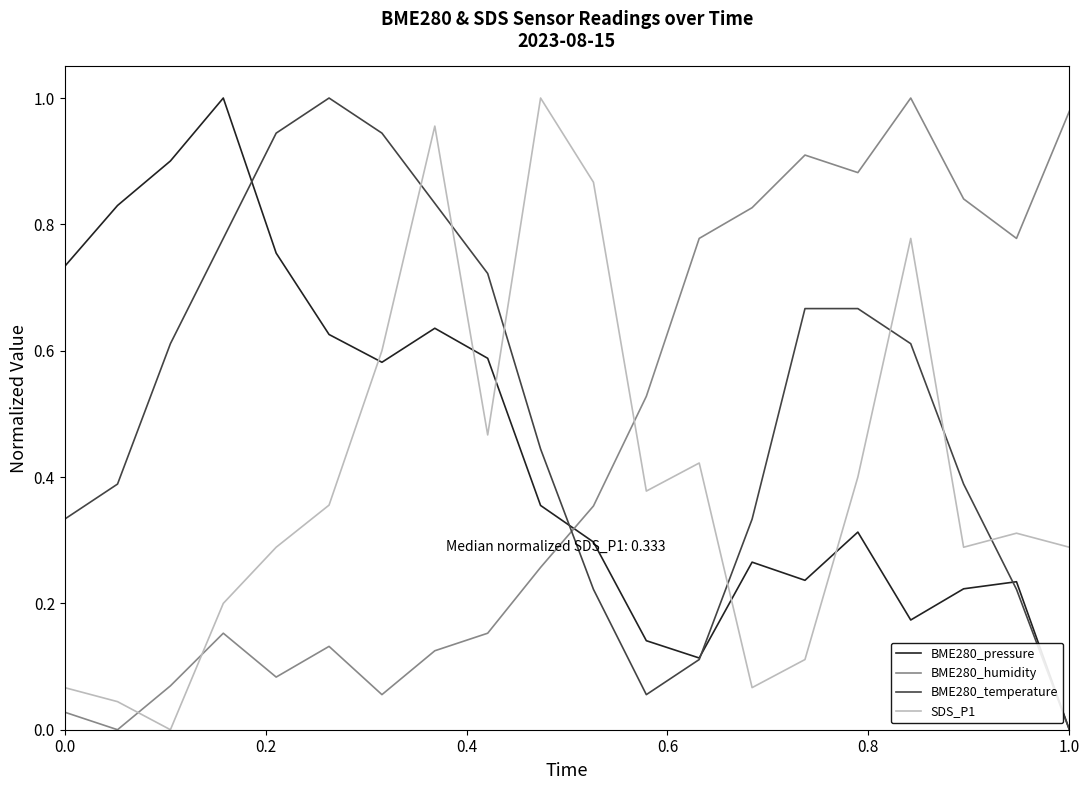

How many interior local valleys does the BME280_pressure series have?

4